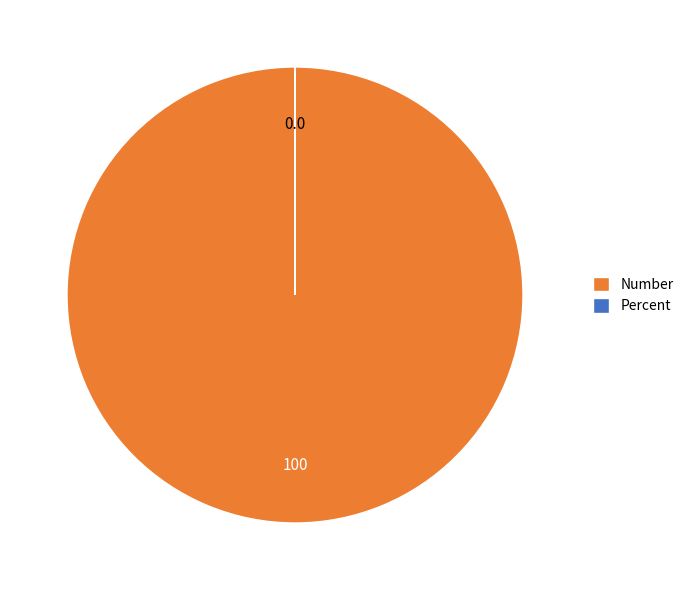

The Number slice represents 94% of the pie. True or false?

False